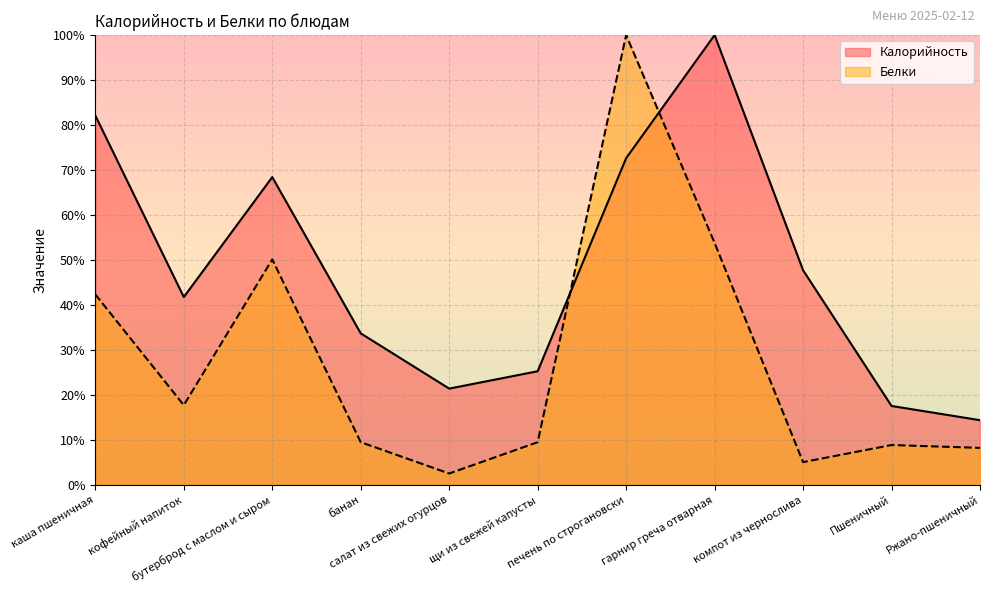

What is the greatest value displayed?

100.0